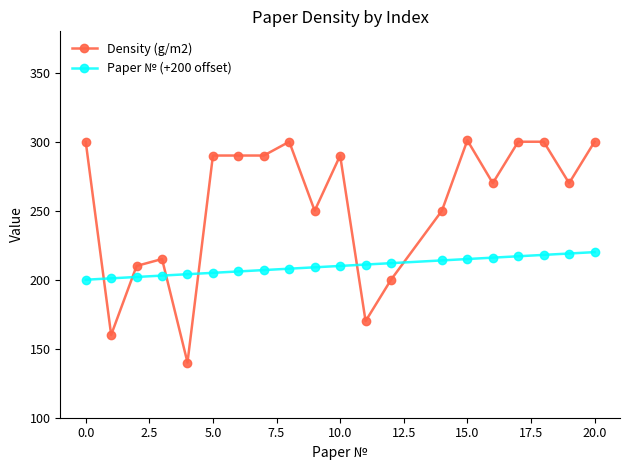

True or false: Paper № (+200 offset) and Density (g/m2) cross at least once.

True